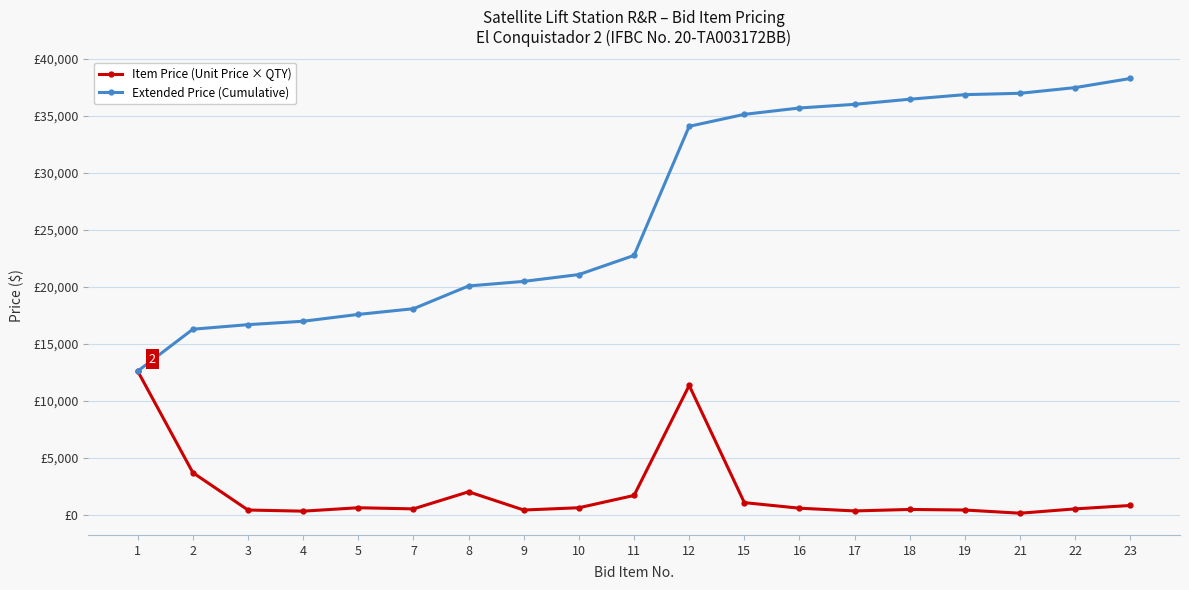

What is the value of the Extended Price (Cumulative) point at the 15th from the left?

36480